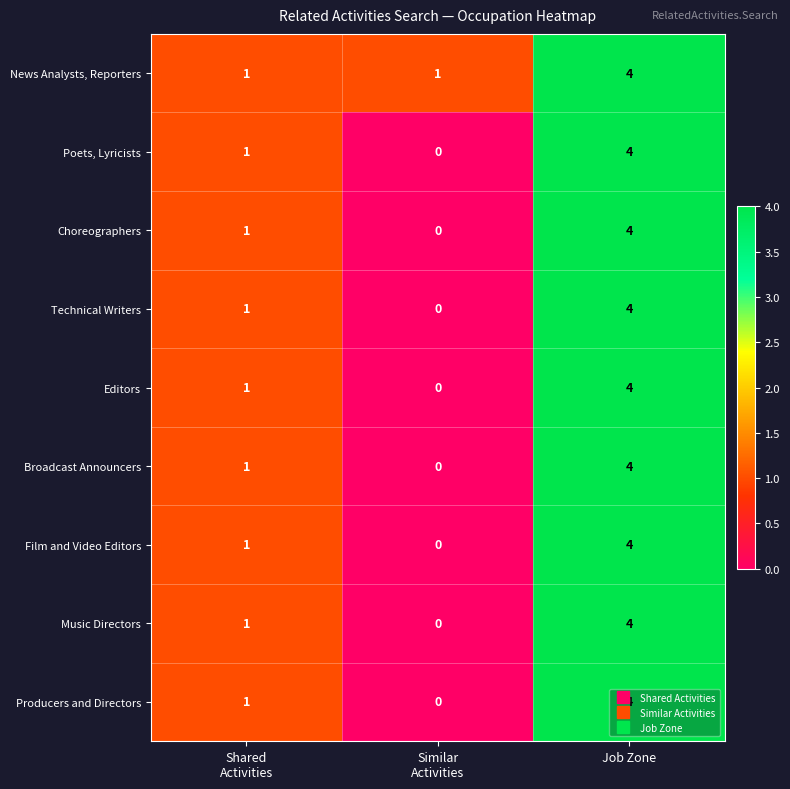

Is it true that News Analysts, Reporters equals 4 at Job Zone?

True